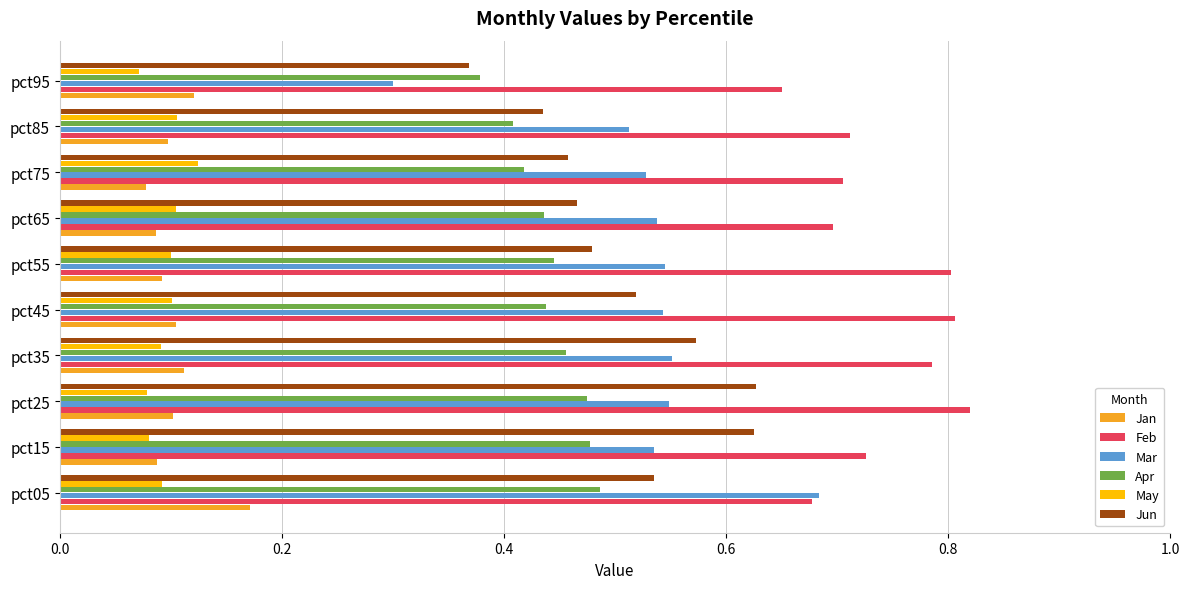

List the series in order of their peak value, highest first.

Feb, Mar, Jun, Apr, Jan, May